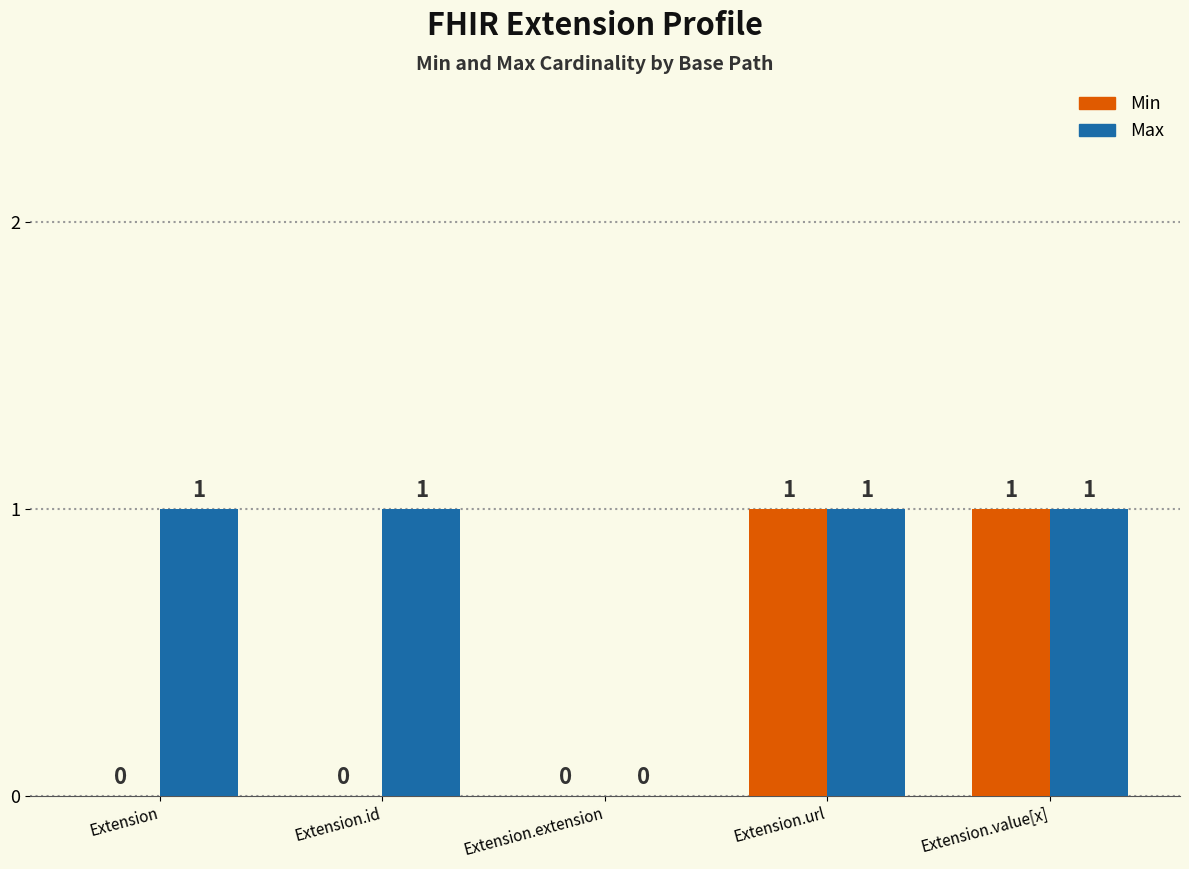

How many positive values does the Max series have?

4